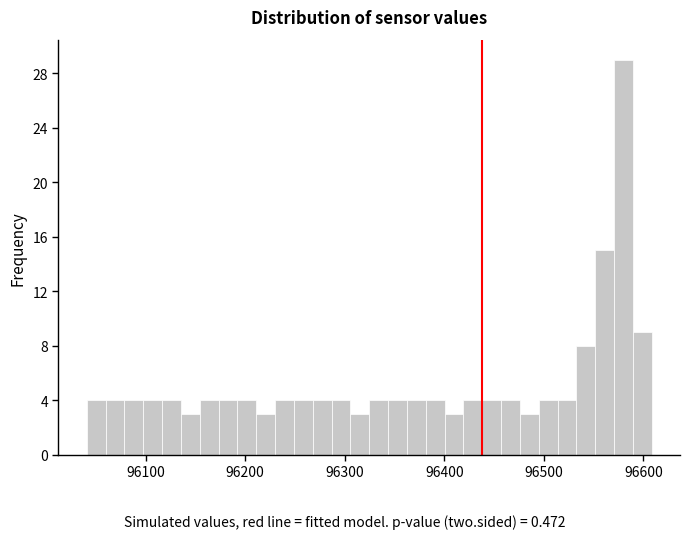

Read against the x-axis, roughly where is the centre of the tallest bar?

96580